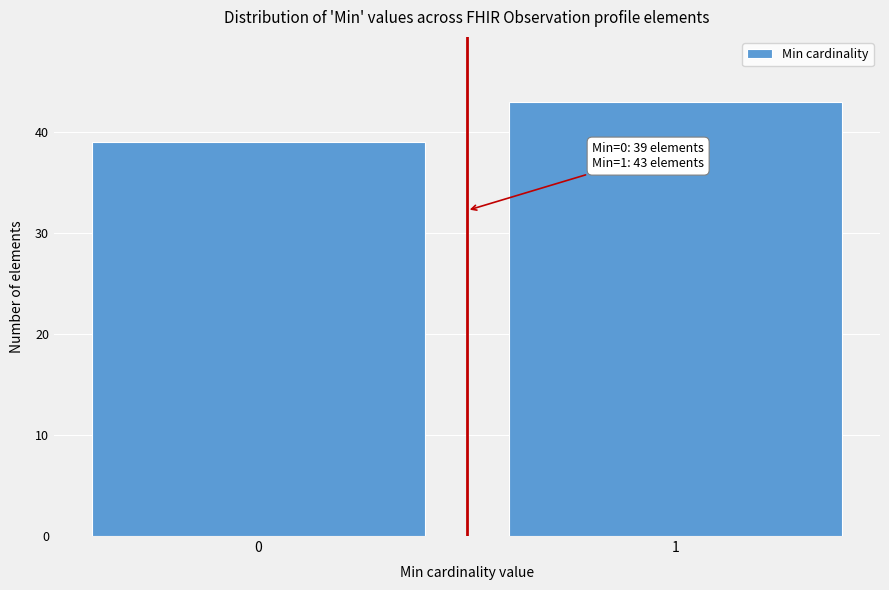

Reading left to right, list all the values displayed in this chart.

39	43